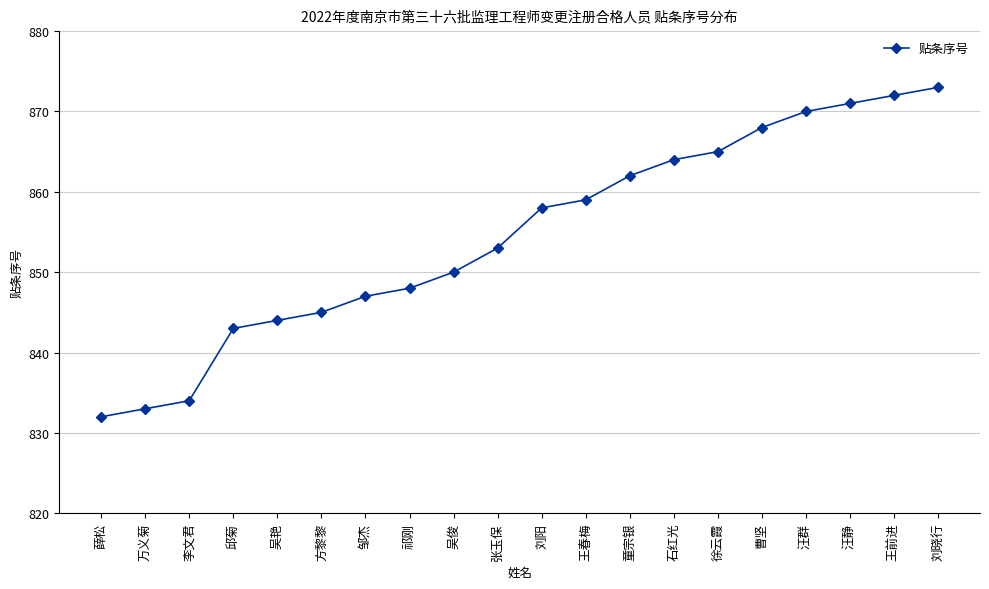

Is this an area chart (filled region under the line)?

No